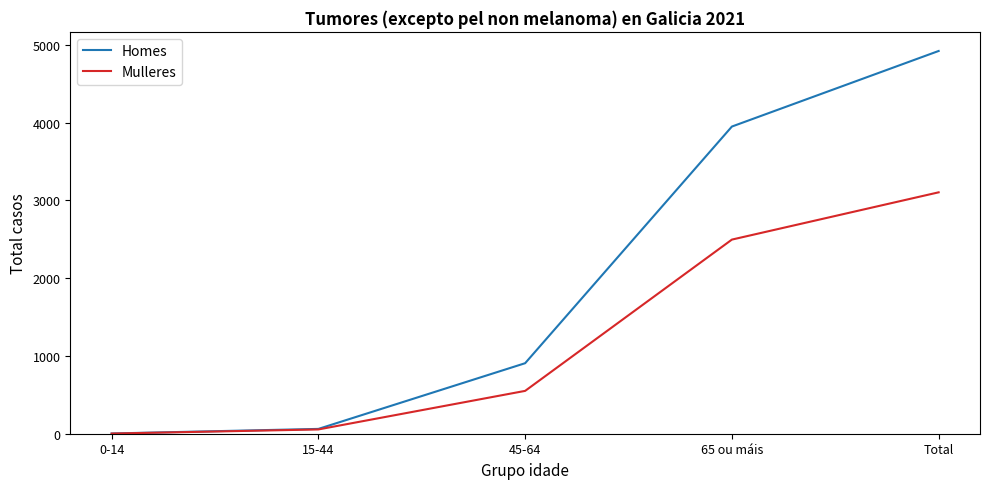

How many lines are shown in the chart?

2